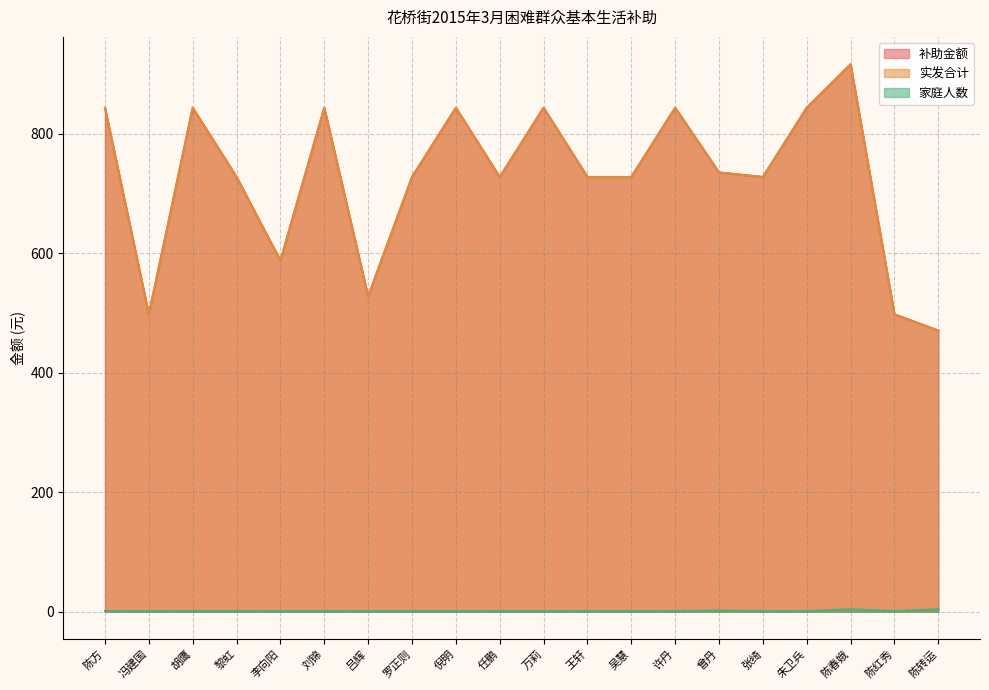

List the labels in order of 实发合计 value, largest first.

陈春娥, 陈方, 胡鹰, 刘锦, 倪明, 万莉, 许丹, 朱卫兵, 曾丹, 黎虹, 罗正则, 任鹏, 王轩, 吴慧, 张绮, 李向阳, 吕辉, 冯建国, 陈红秀, 陈转运